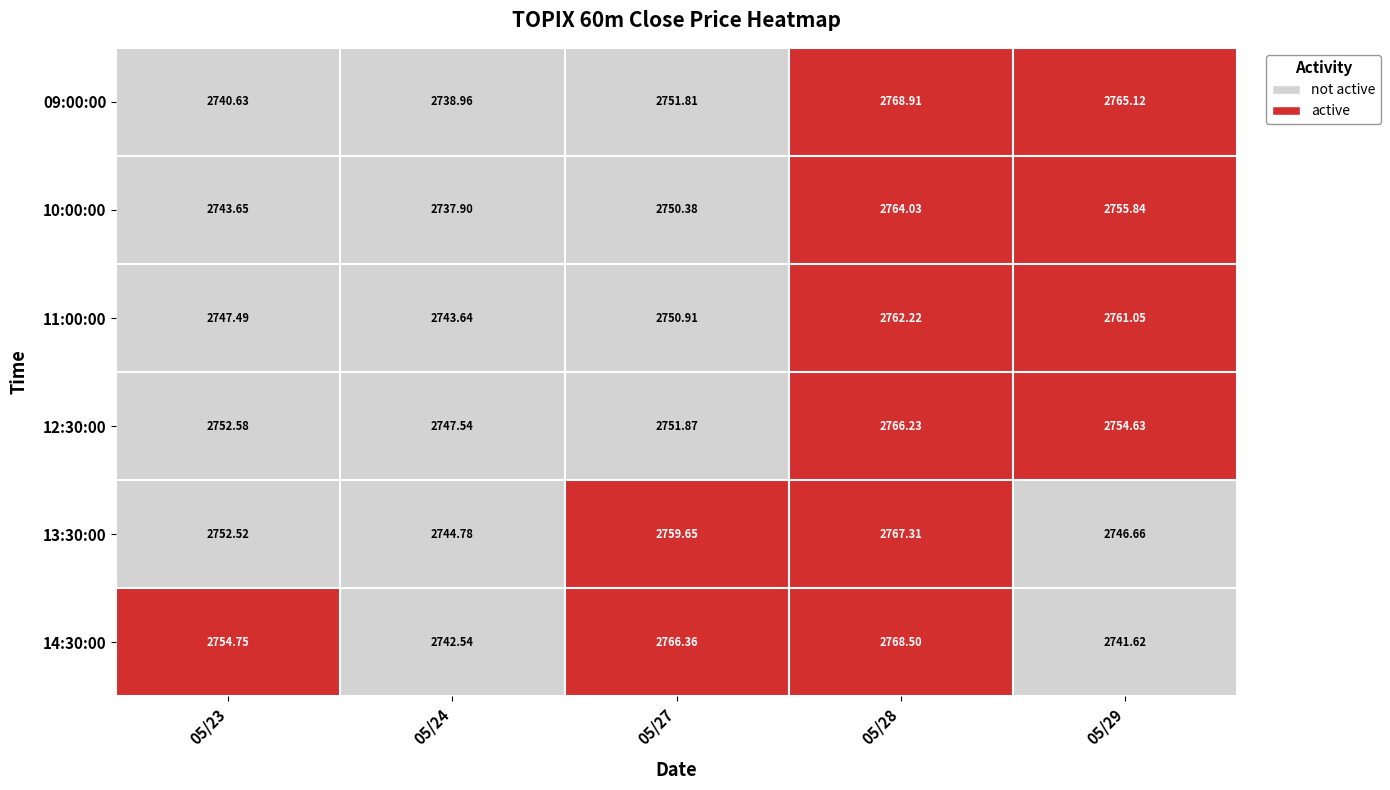

List the series in order of their peak value, lowest first.

11:00:00, 10:00:00, 12:30:00, 13:30:00, 14:30:00, 09:00:00